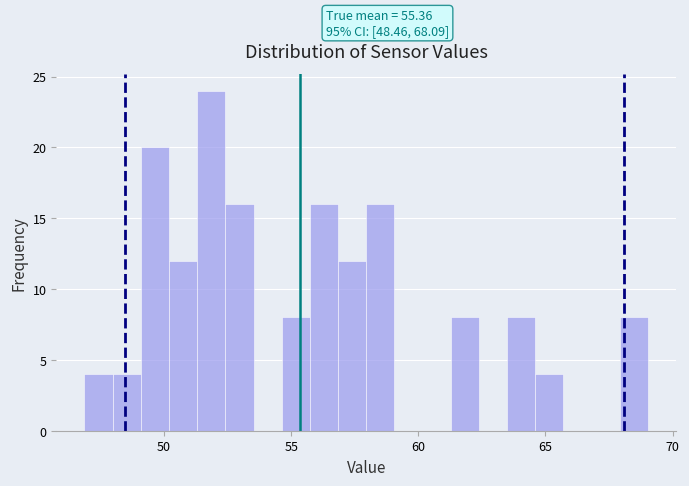

Read against the x-axis, roughly where is the centre of the tallest bar?

52.0